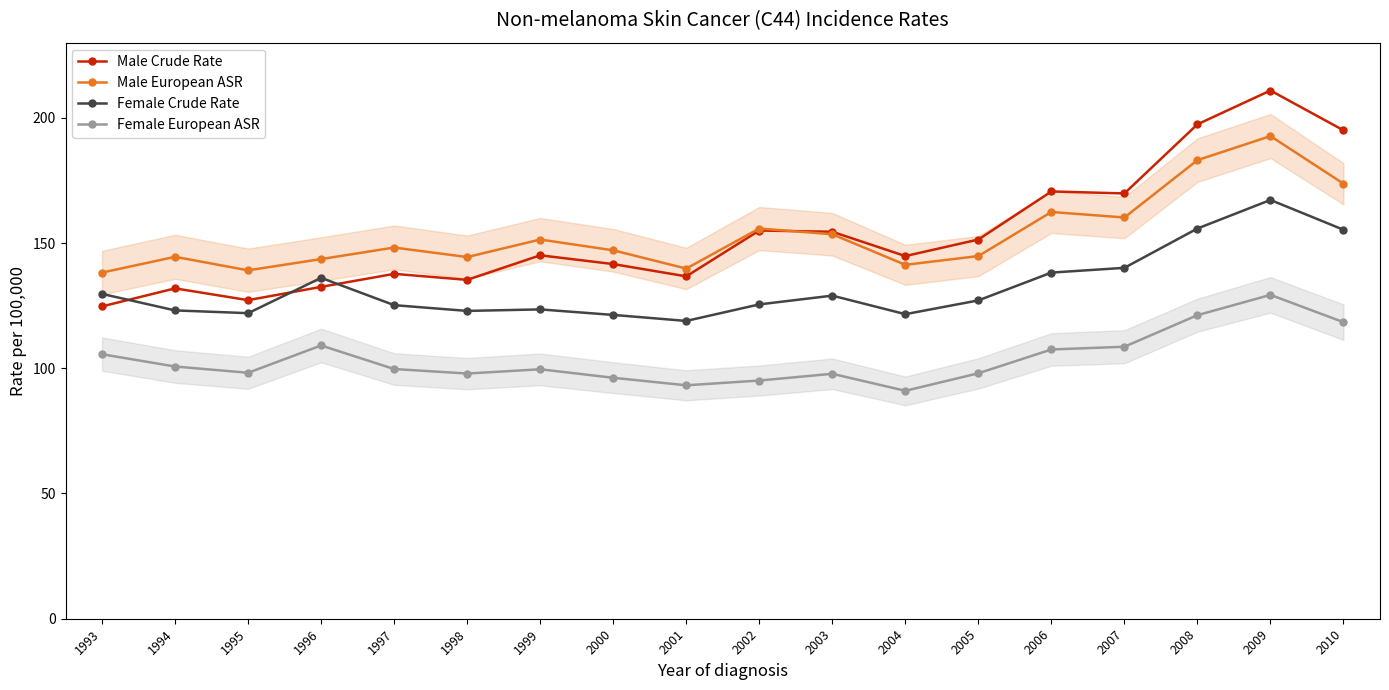

Between which two adjacent categories do Male European ASR and Male Crude Rate first intersect?

2002 and 2003